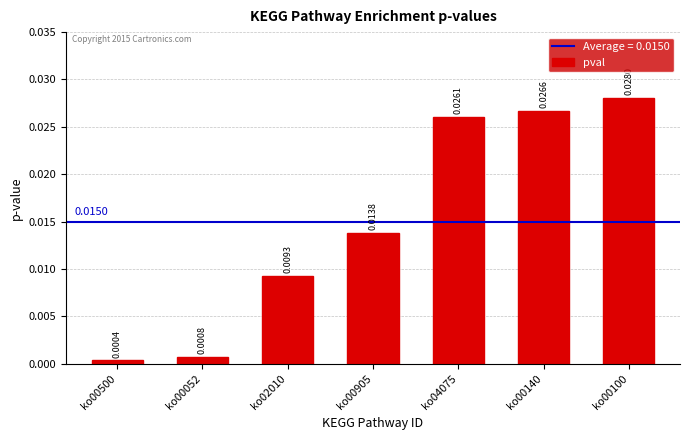

What is the label of the 6th bar from the left?

ko00140